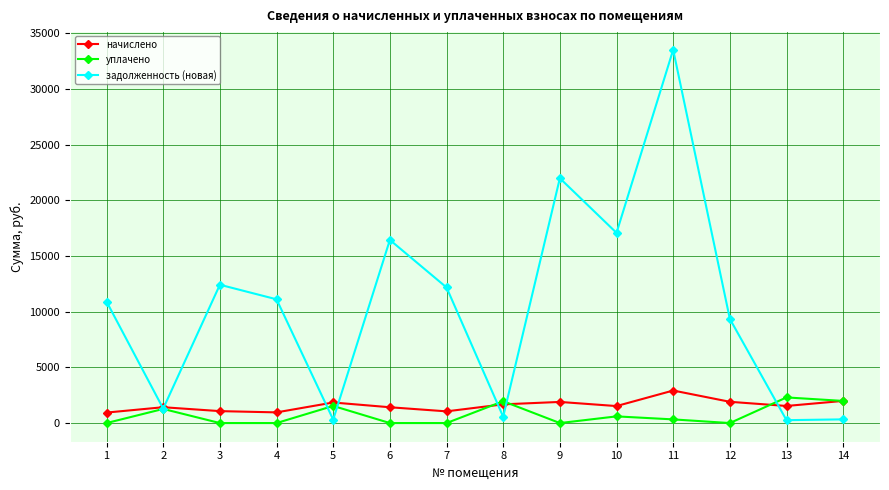

The value of начислено at 11 is 1047.3. True or false?

False